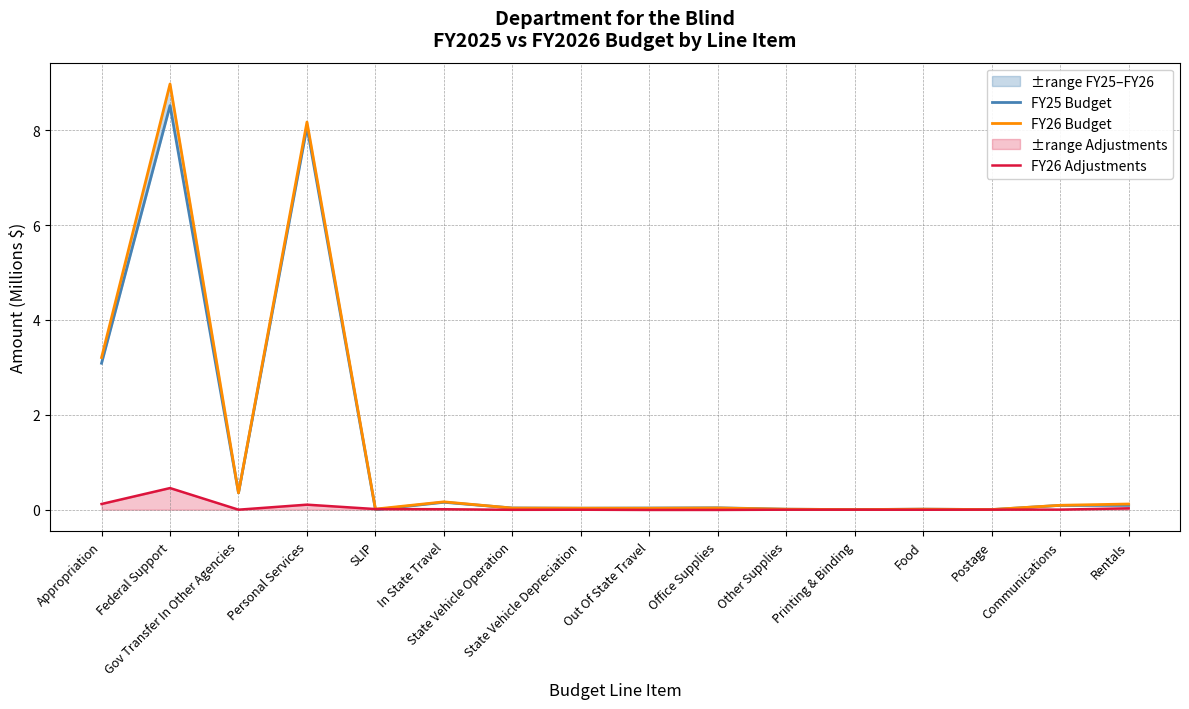

Where is the first local minimum for FY26 Budget?

Gov Transfer In Other Agencies